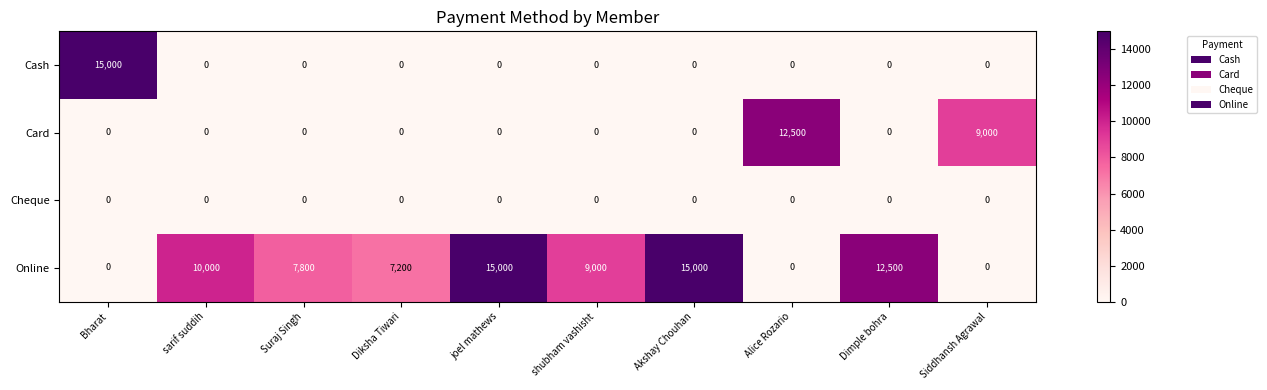

What is the total value across all series at Dimple bohra?

12500